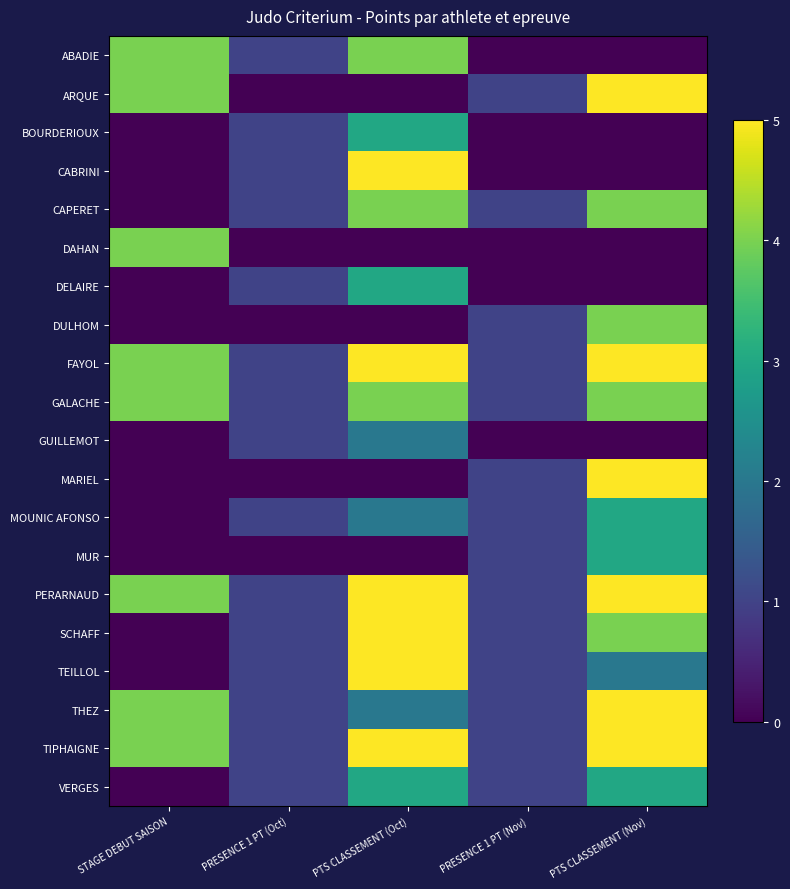

Which series has the widest spread of values?

ARQUE